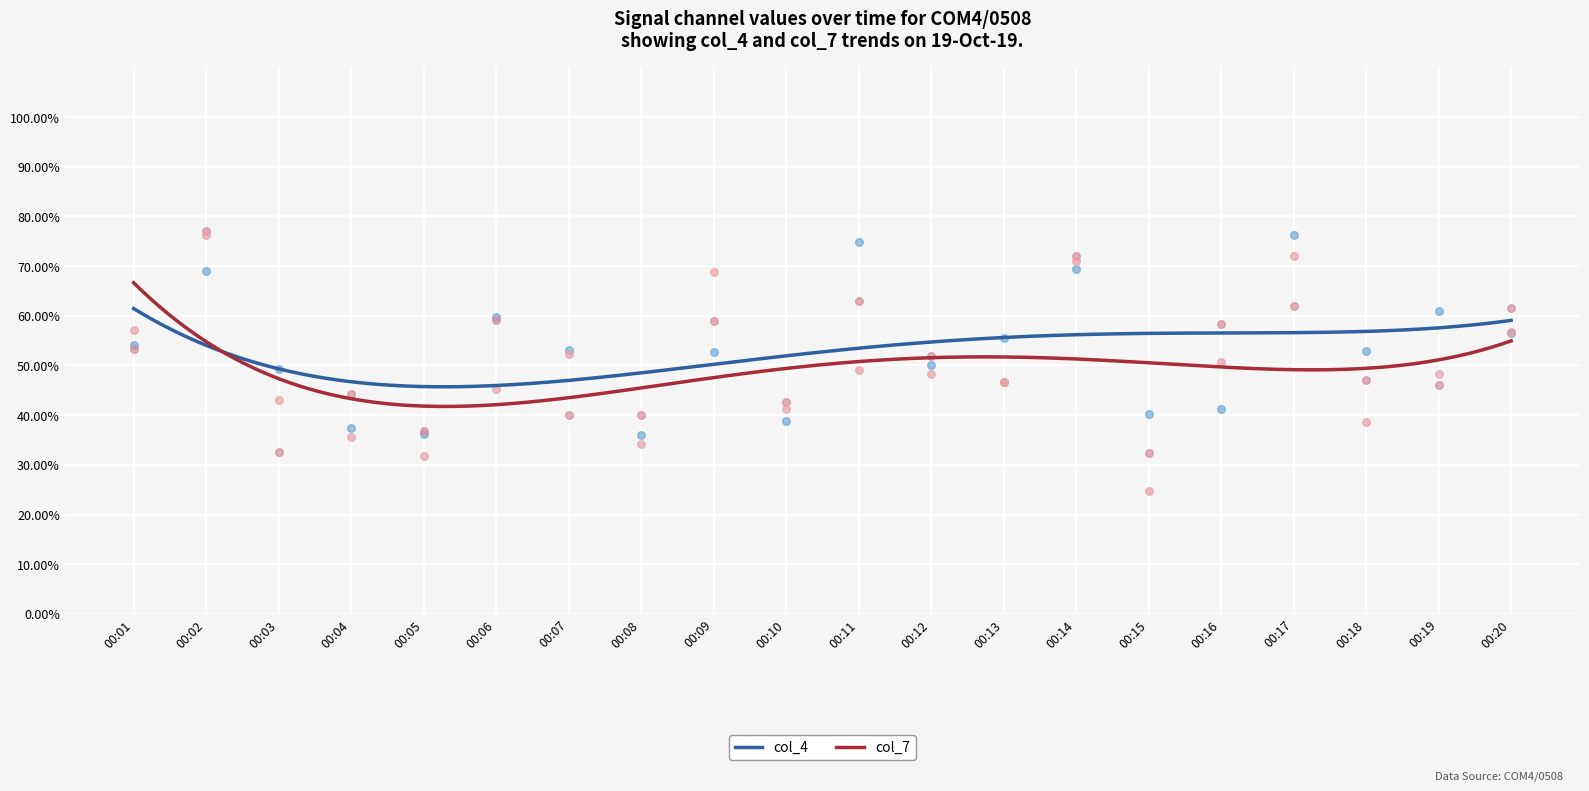

At how many categories does at least one series exceed 0?

20